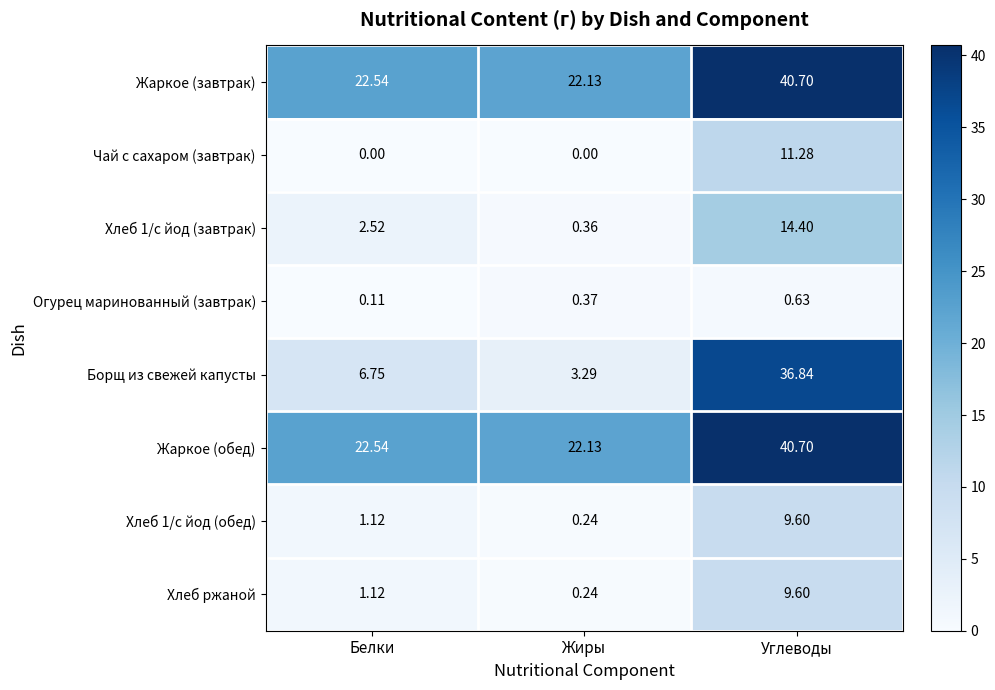

What is the total value across all series at Углеводы?

163.8